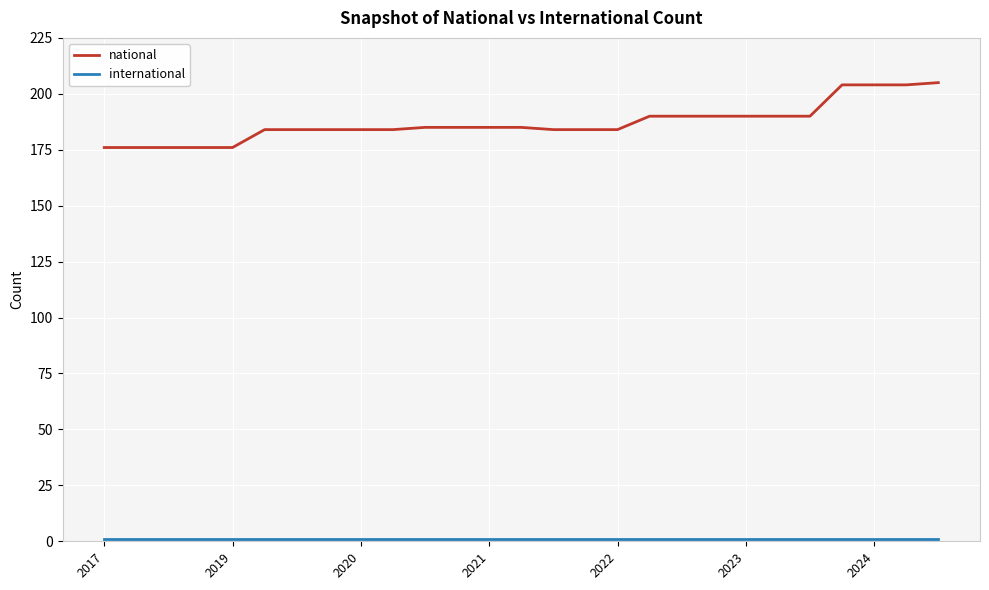

Which series has the widest spread of values?

national